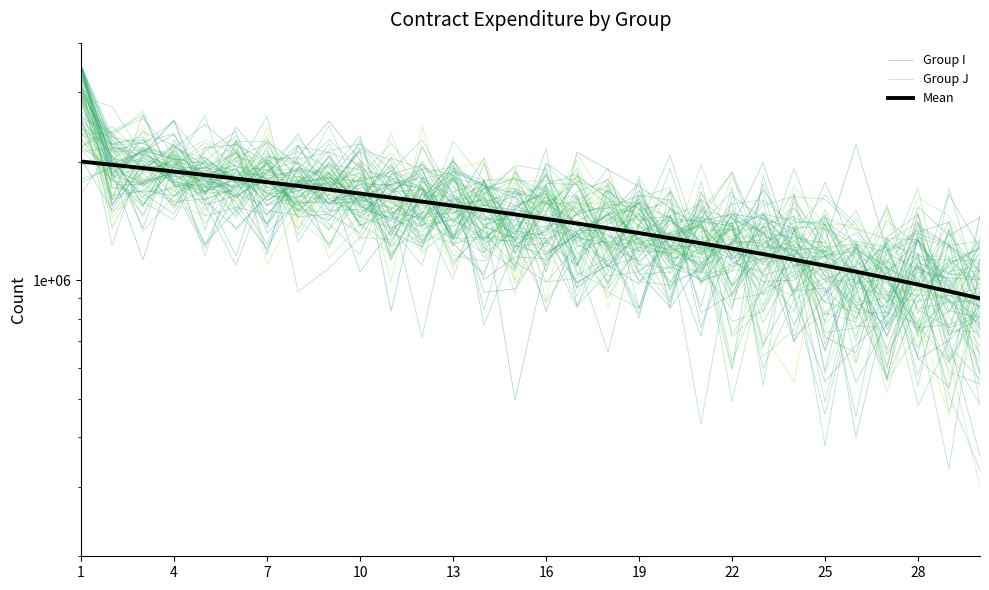

How many values in the Group J series are below 1376068?

15